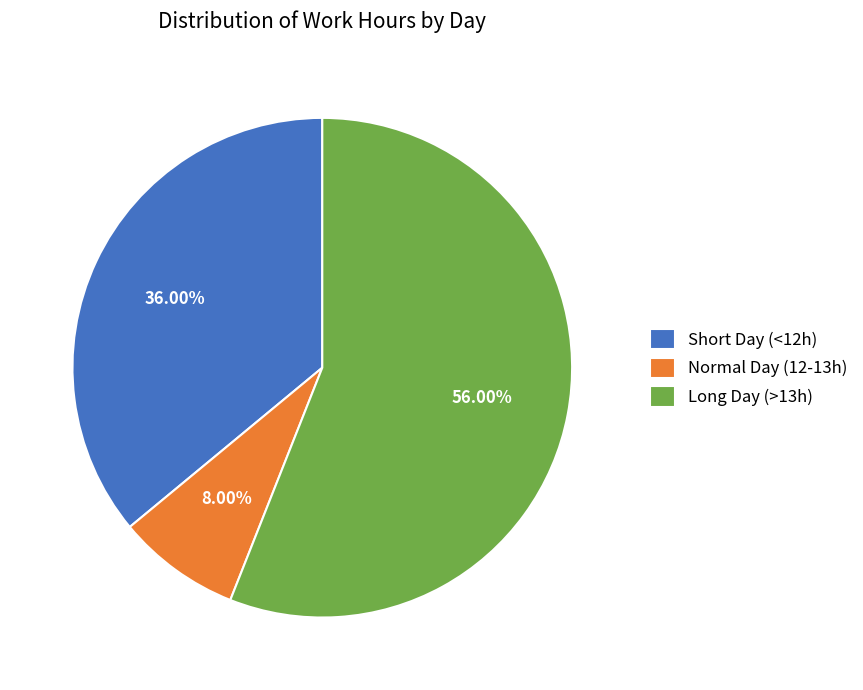

Count the number of slices in the pie.

3